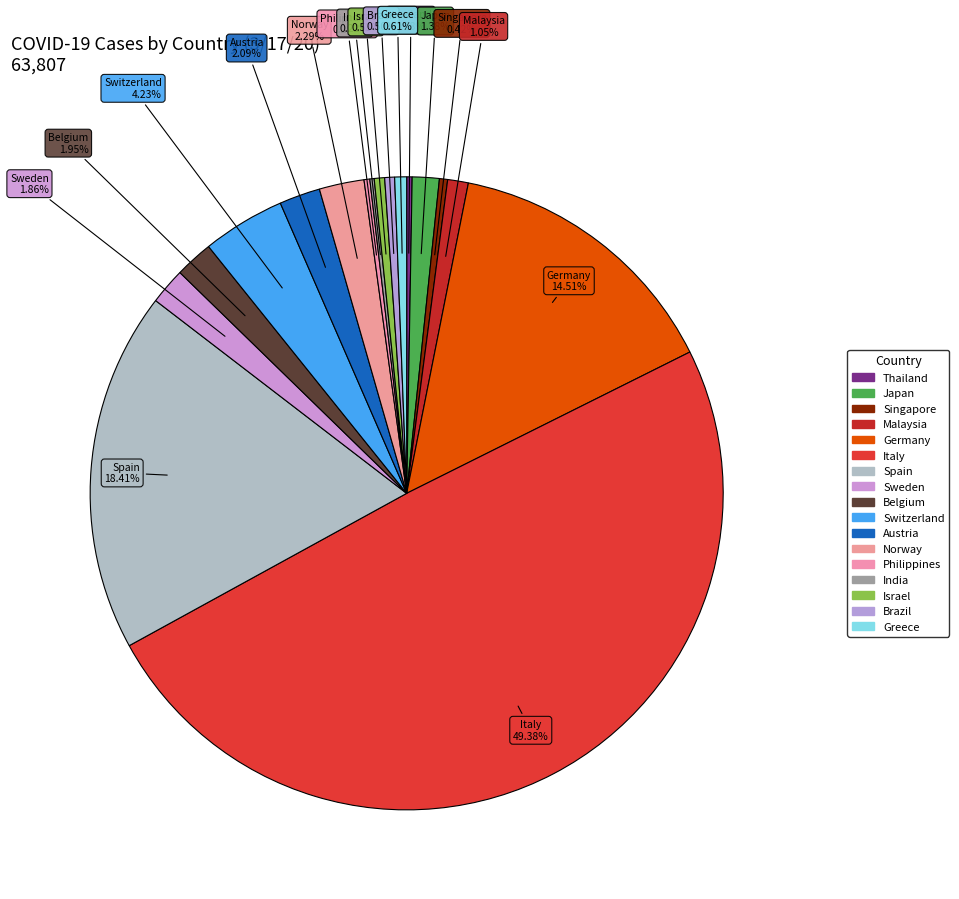

Is Sweden the majority of the pie?

No